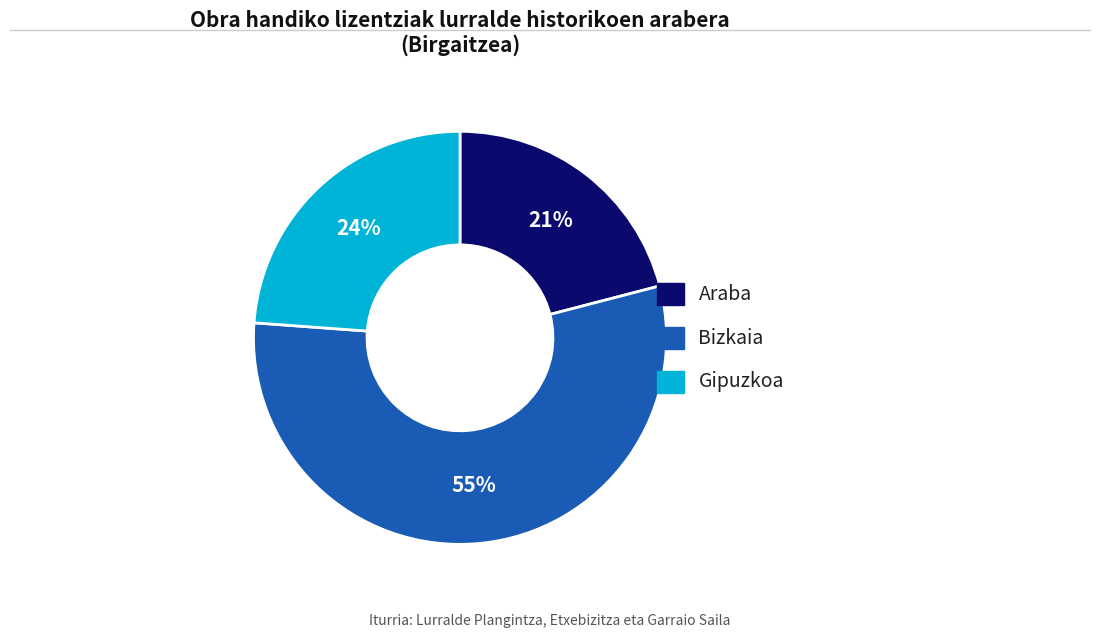

Combined, do Bizkaia and Araba account for over 50%?

Yes